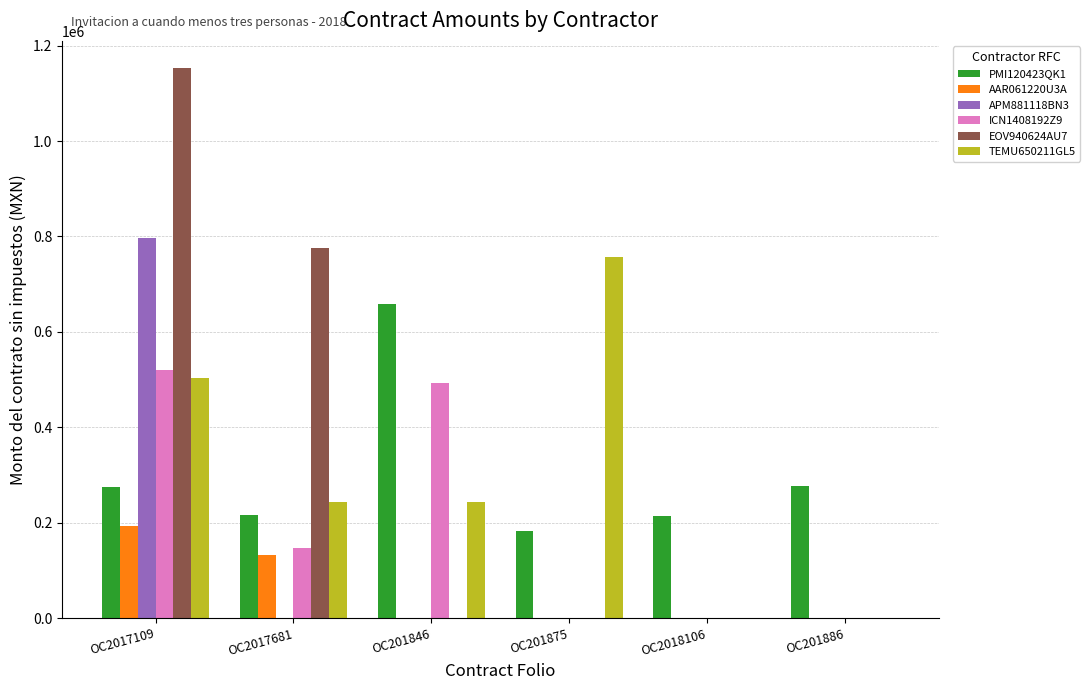

At which category is the sum across all series the highest?

OC2017109